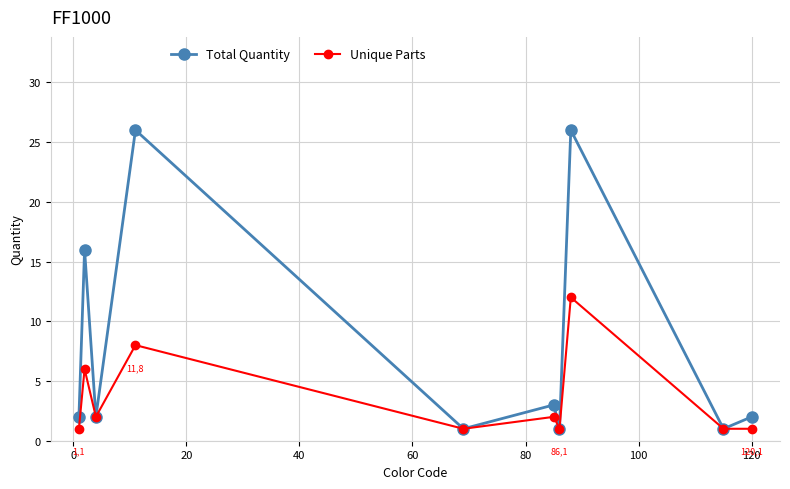

How many data points in Unique Parts are less than 2?

5